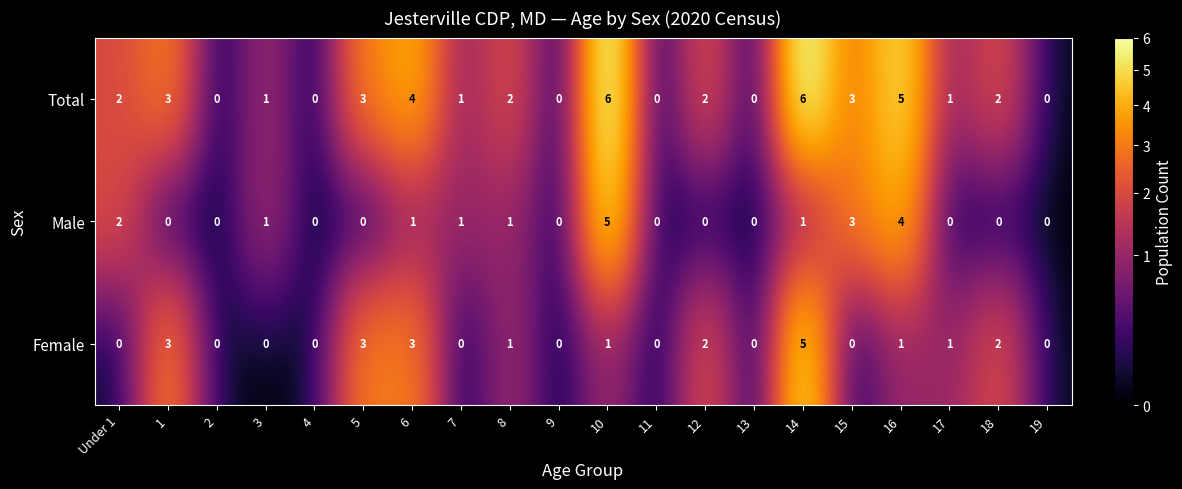

Is the value of Female at 10 greater than the value of Total at 12?

No